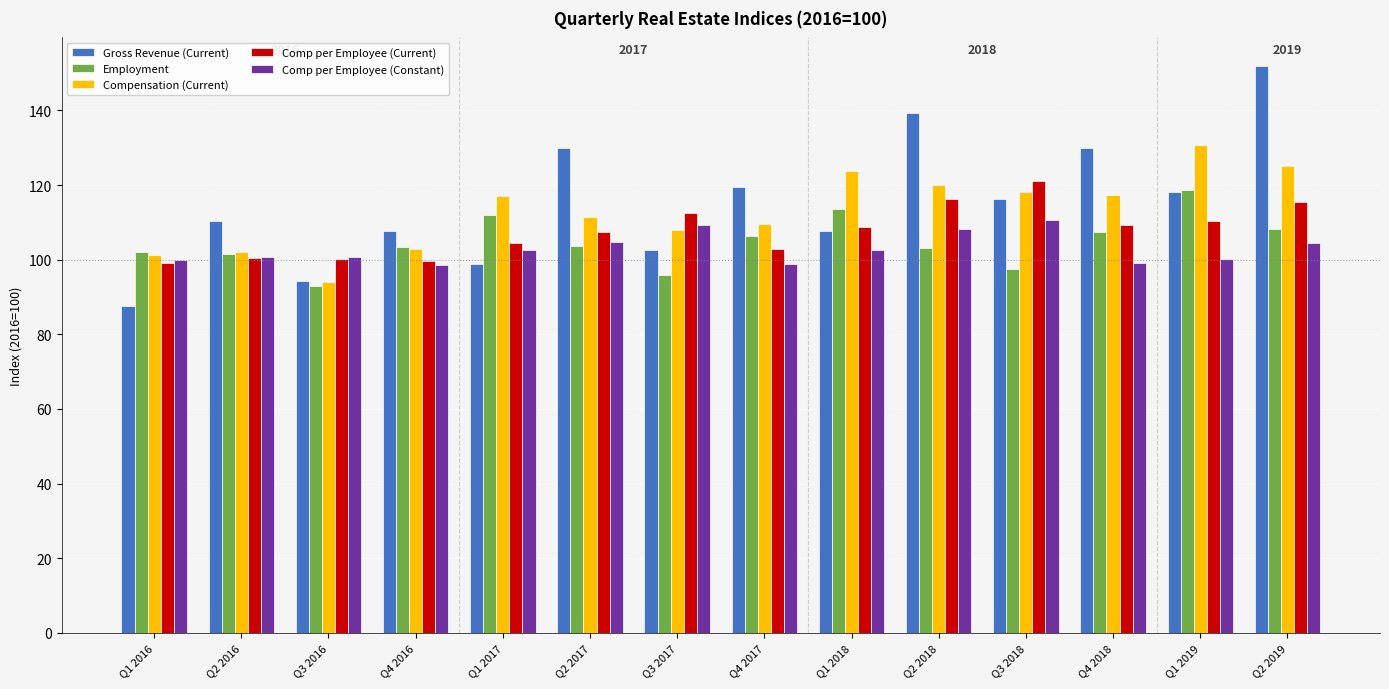

Which series changed the most between Q1 2016 and Q2 2018?

Gross Revenue (Current)